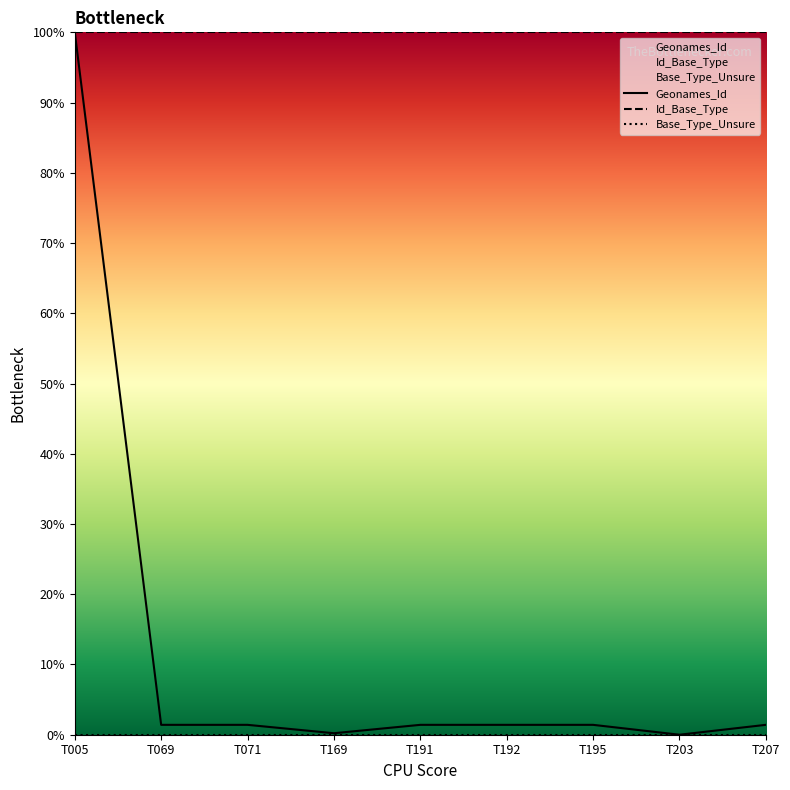

Which series changed the most between T005 and T169?

Geonames_Id